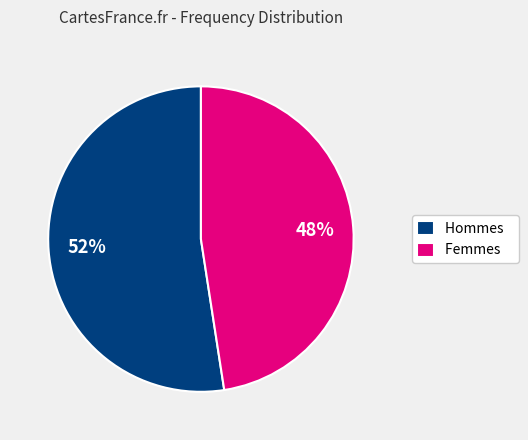

How many segments does this pie chart have?

2